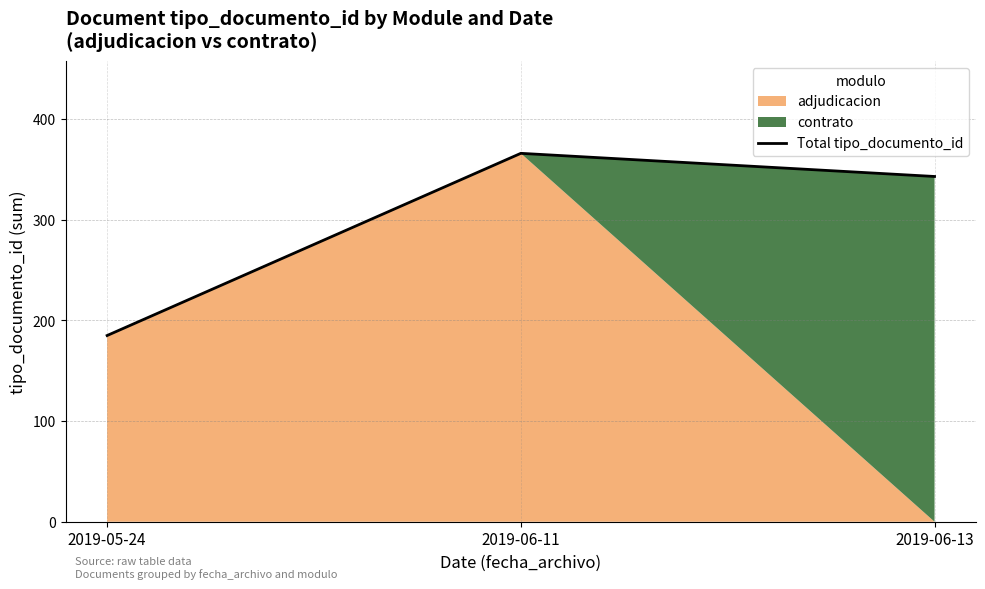

How many lines are shown in the chart?

1